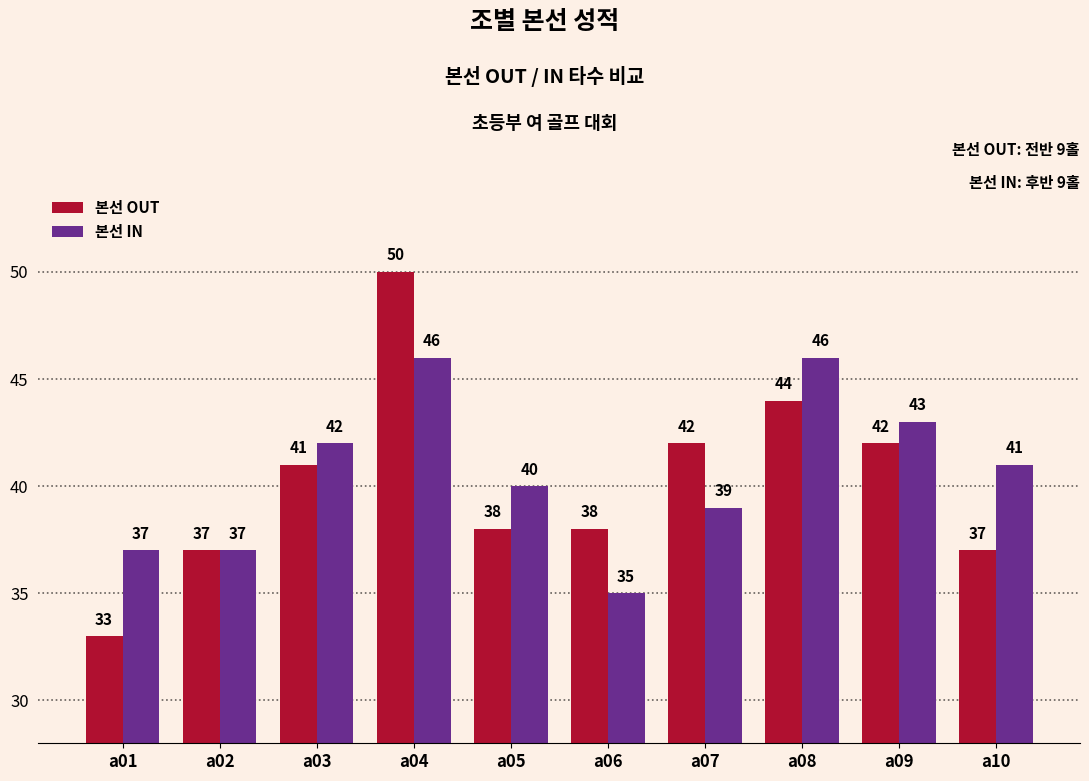

What value does the 본선 IN series have at a01, to the nearest 10?

40